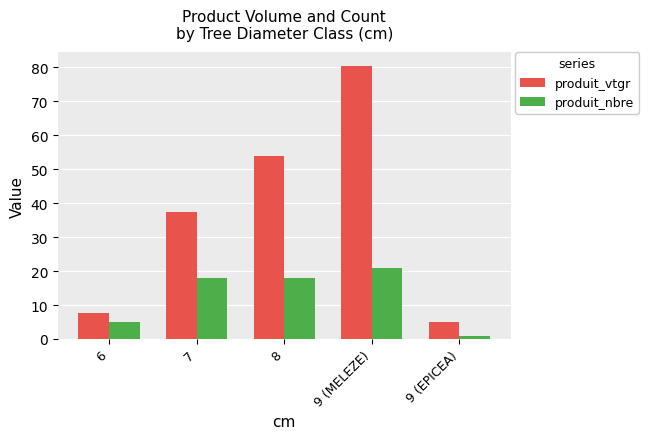

What is the lowest value of the produit_nbre series?

1.0